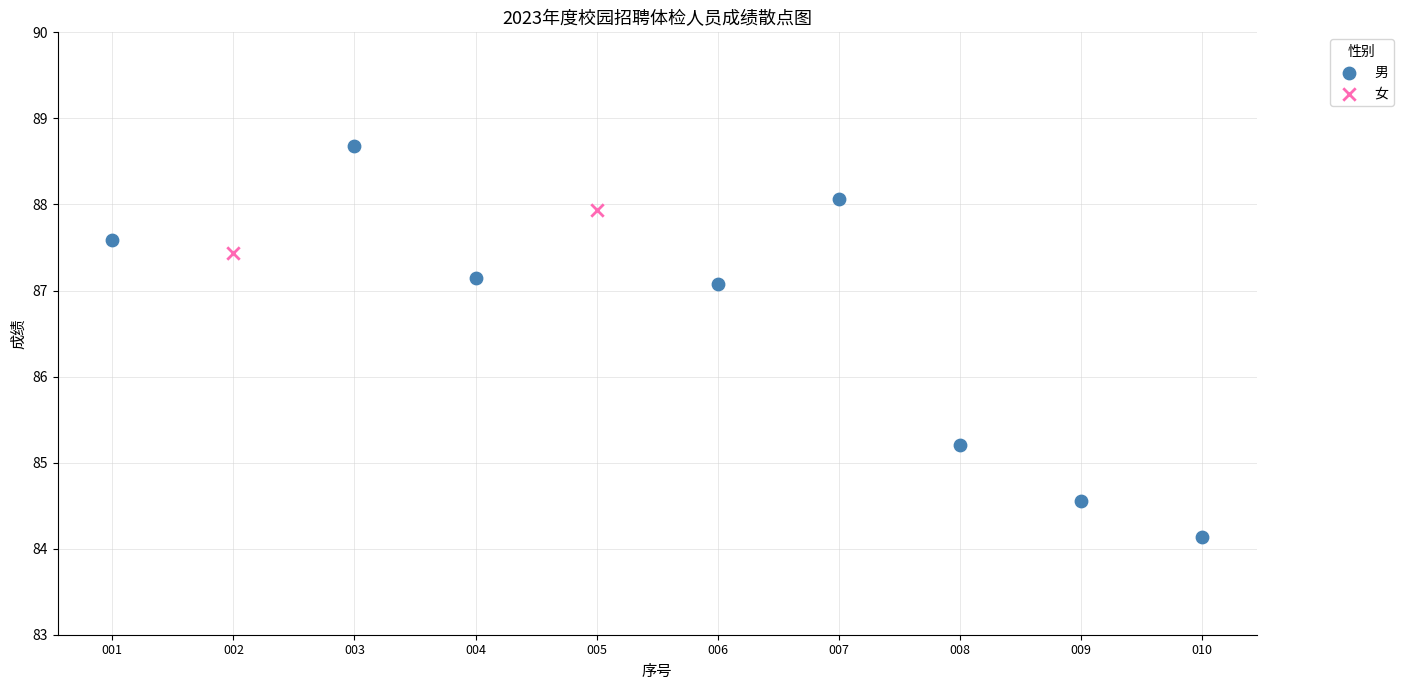

What are all the series names shown in the legend?

男, 女